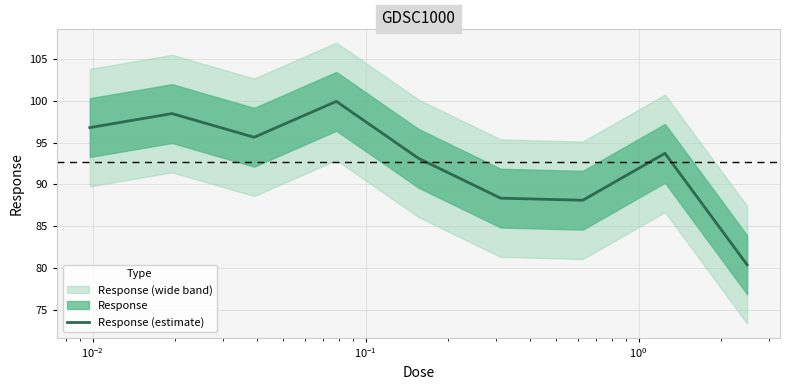

What is the value of the 9th point from the left?

80.4